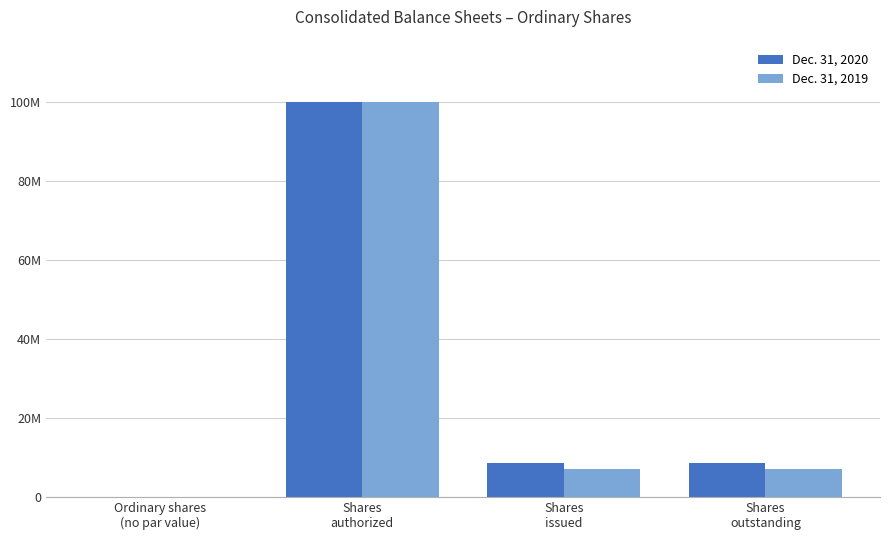

What are all the series names shown in the legend?

Dec. 31, 2020, Dec. 31, 2019